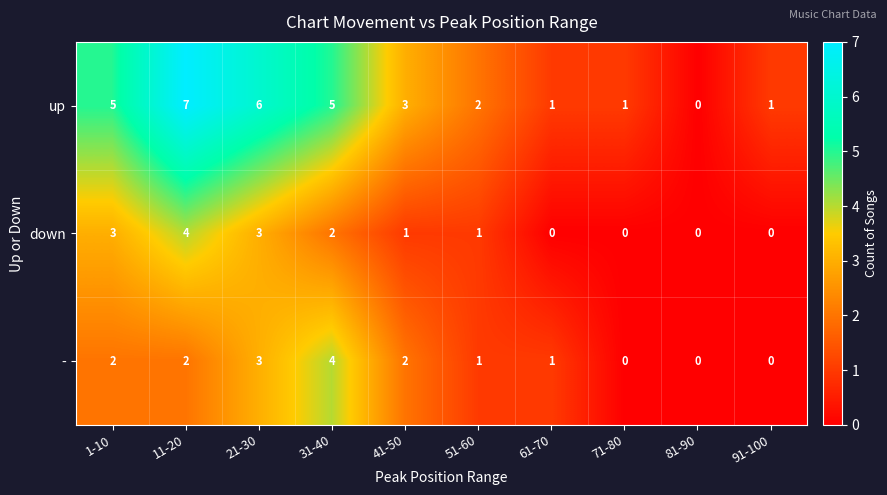

Reading left to right, what are all the values shown in this chart?

up: 5	7	6	5	3	2	1	1	0	1
down: 3	4	3	2	1	1	0	0	0	0
-: 2	2	3	4	2	1	1	0	0	0